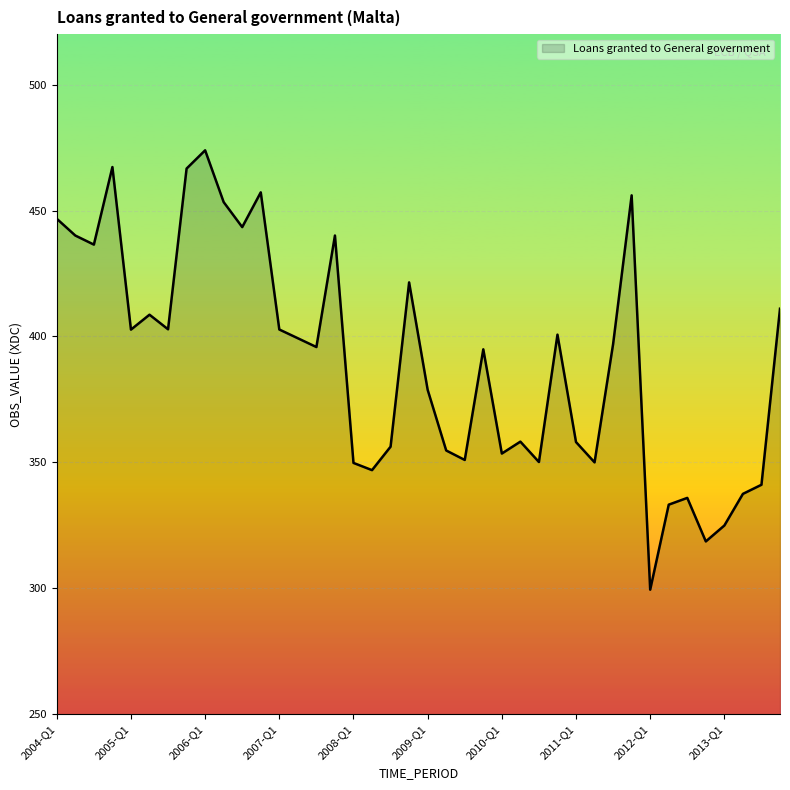

What is the smallest value displayed?

299.5